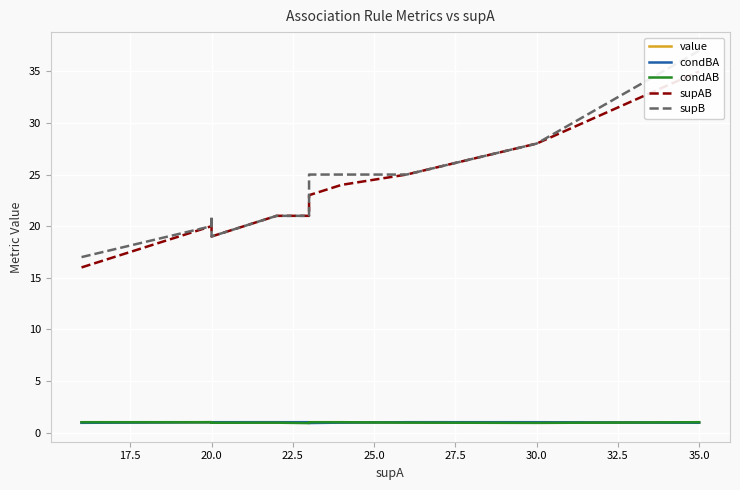

How many lines are shown in the chart?

5